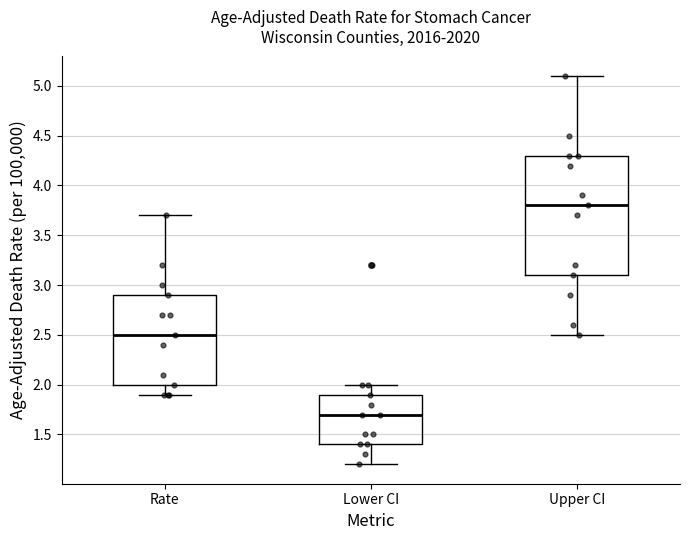

Reading left to right, read every box against the y-axis: the position of its median line, the range the box covers, and the ends of its whiskers. The values are not printed on the chart, so give them approximately, as read against the axis.

Rate: median 2.5, box 2.0 to 2.9, whiskers 1.9 to 3.7
Lower CI: median 1.7, box 1.4 to 1.9, whiskers 1.2 to 2.0
Upper CI: median 3.8, box 3.1 to 4.3, whiskers 2.5 to 5.1